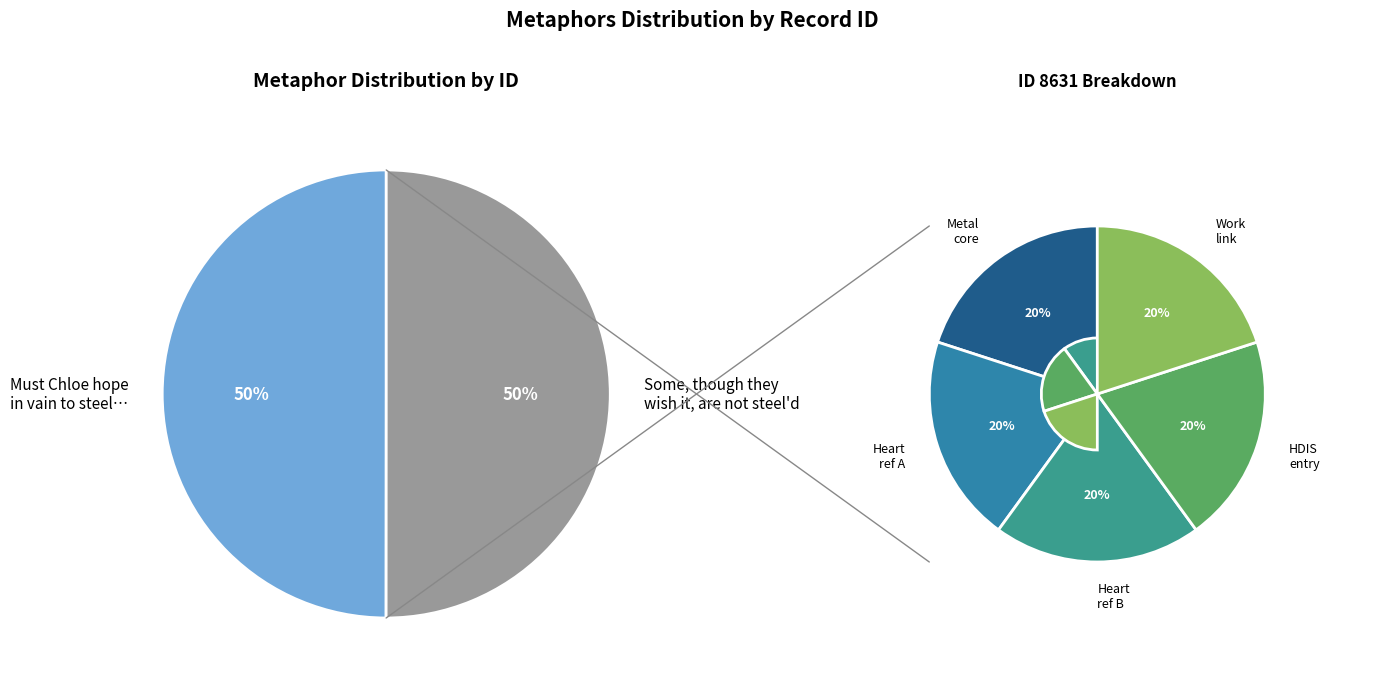

Which slice is the smallest?

Must Chloe hope in vain to steel that heart